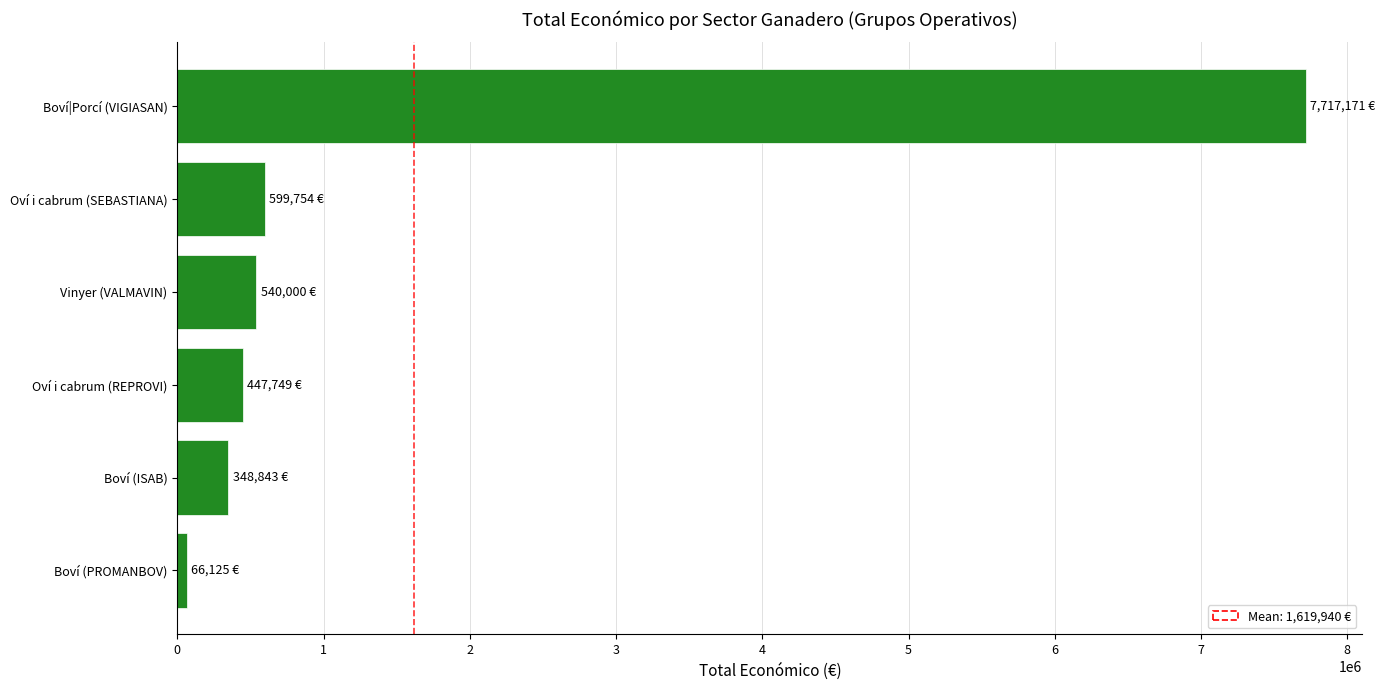

What is the difference between the maximum and minimum values?

7651046